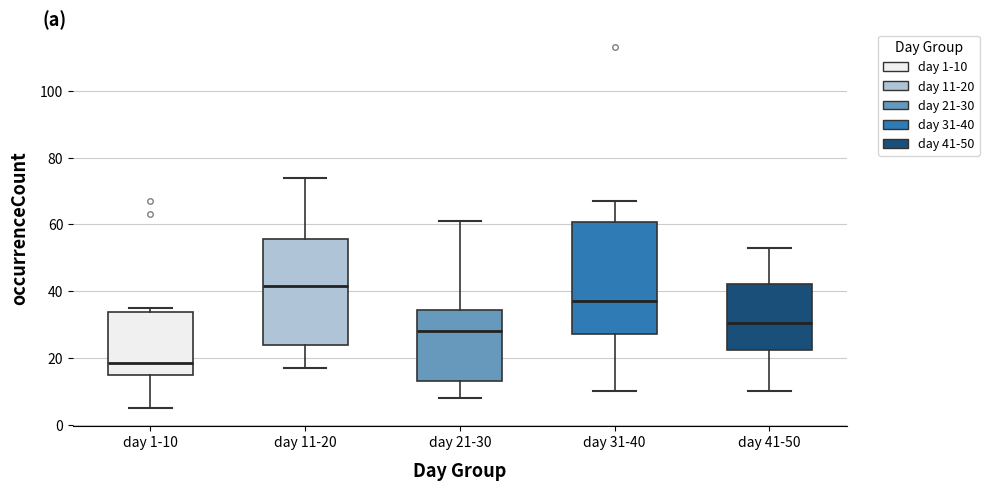

Where does the upper whisker of the box for day 21-30 end on the y-axis? The values are not printed on the chart, so give them approximately, as read against the axis.

62